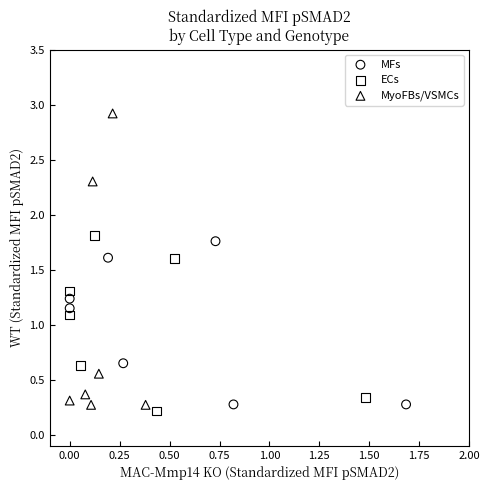

Which series has the widest spread of Y values?

MyoFBs/VSMCs